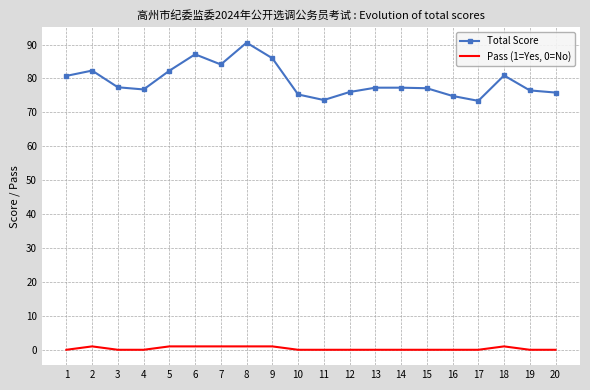

Which series changed the most between 18 and 20?

Total Score